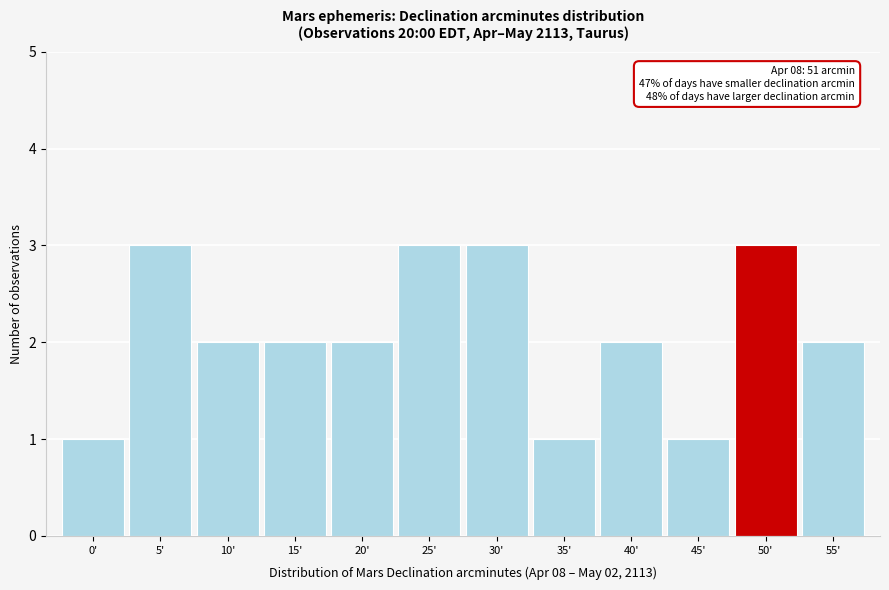

Reading left to right, extract all data points from this chart.

1	3	2	2	2	3	3	1	2	1	3	2